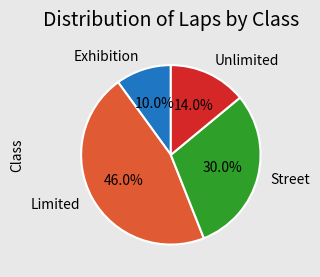

Rank the categories by value from lowest to highest.

Exhibition, Unlimited, Street, Limited